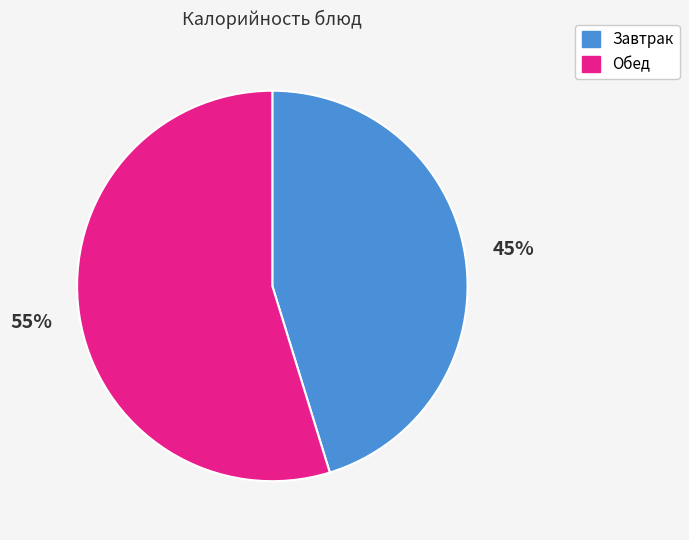

To the nearest percent, what is the difference between the largest and smallest slice percentages?

10%